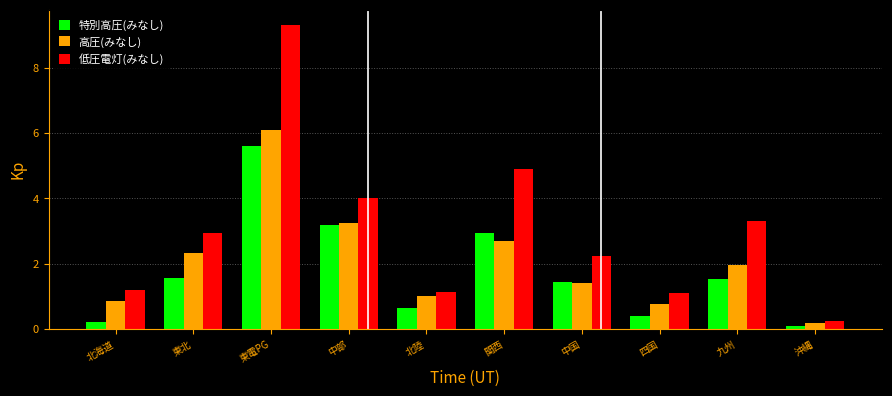

How many data points in 低圧電灯(みなし) are less than 2?

4